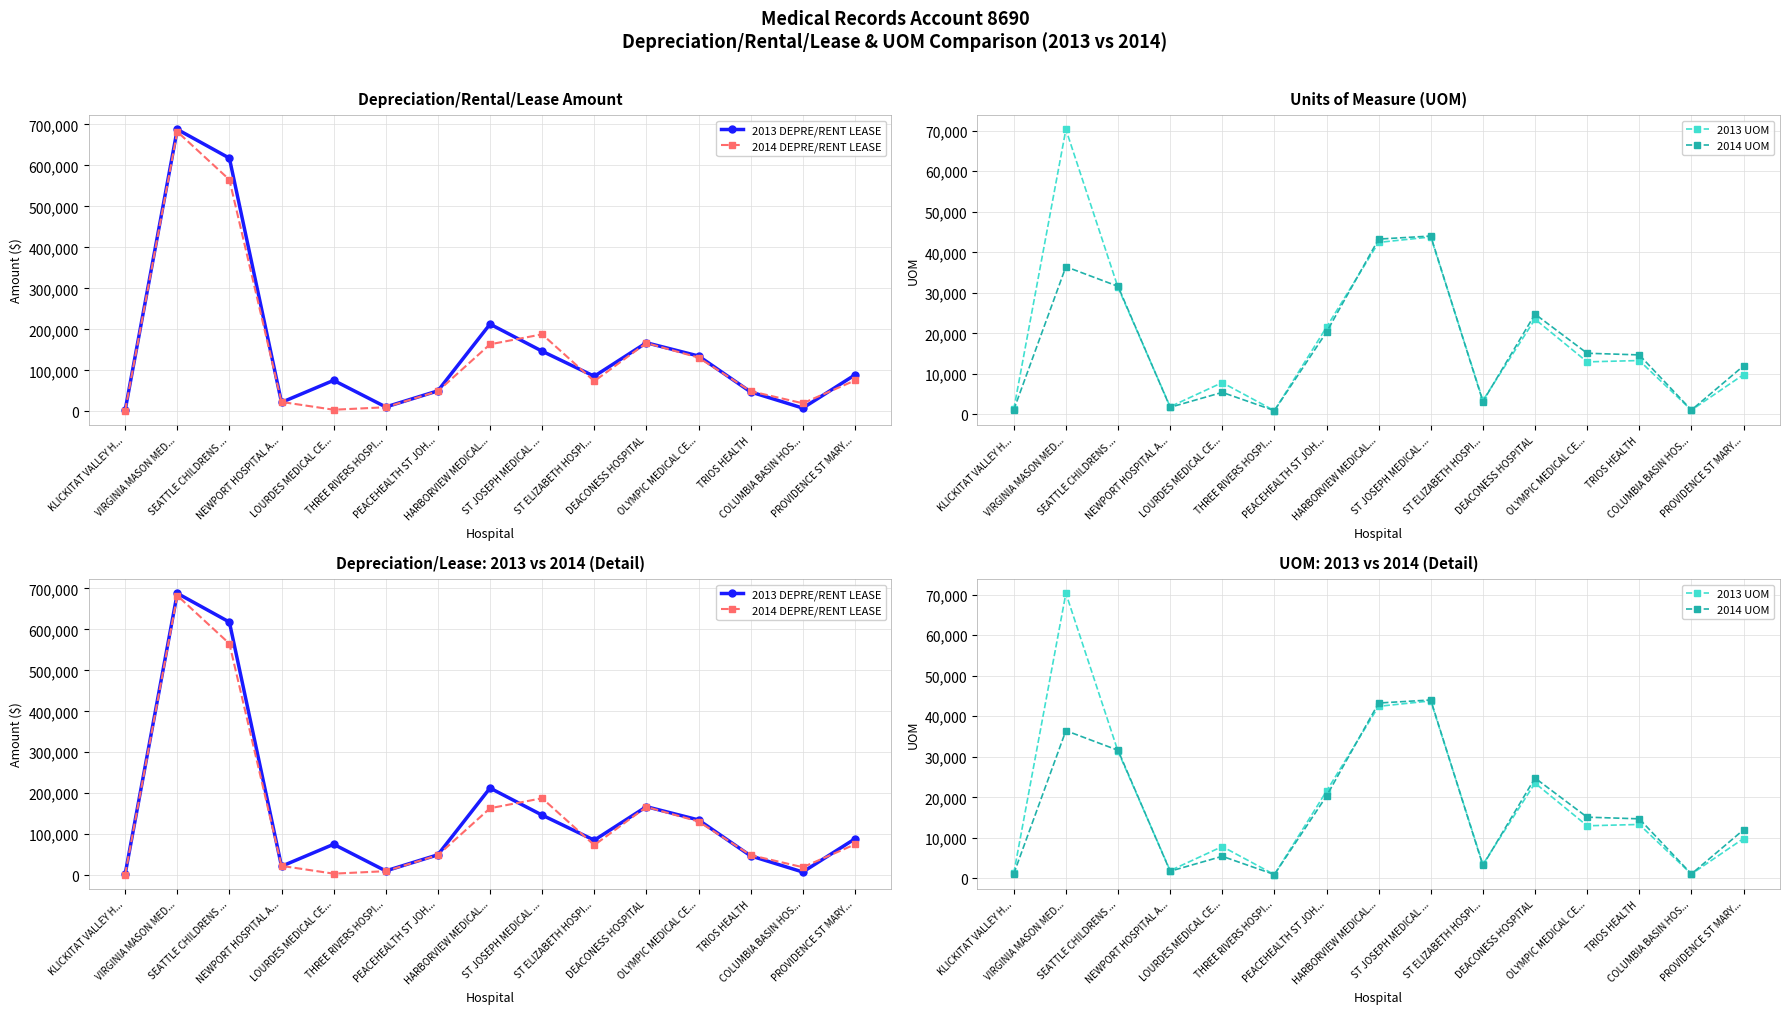

What is the highest value of the 2014 DEPRE/RENT LEASE series?

682295